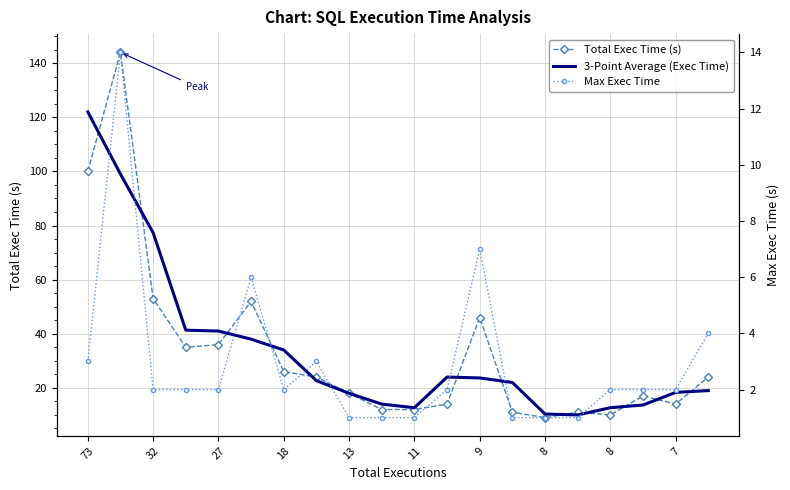

Which series has the widest spread of values?

Total Exec Time (s)